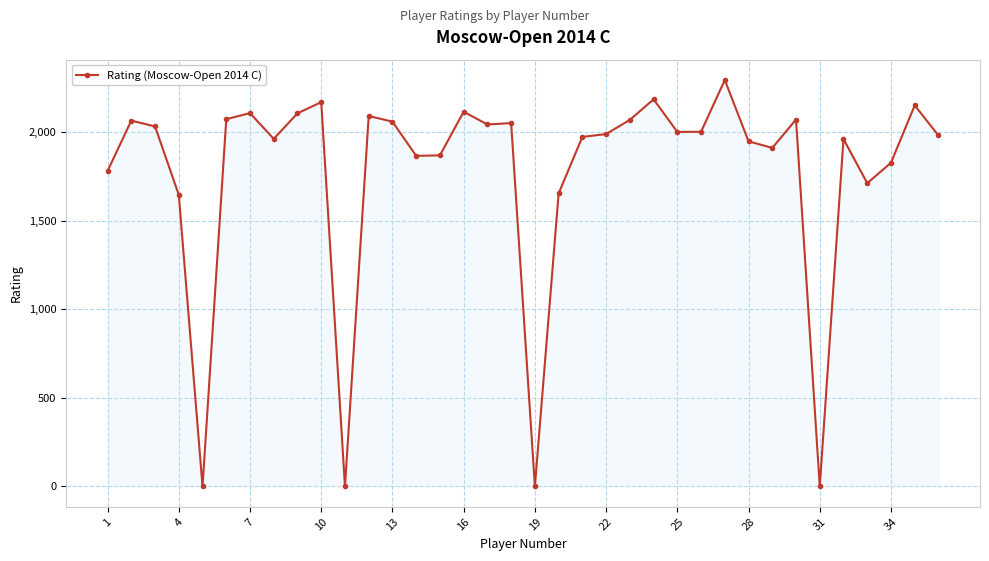

How many interior local peaks (higher than both neighbors) does the data have?

11